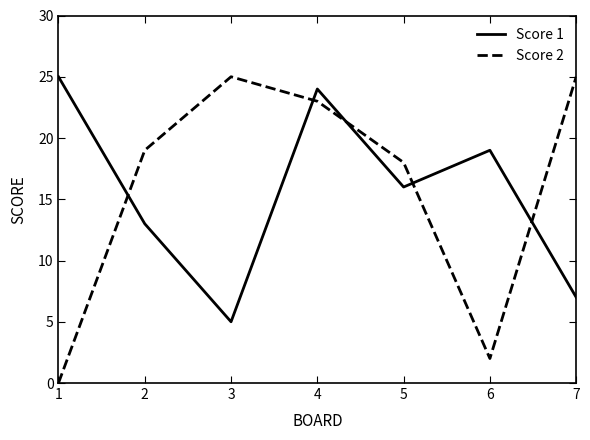

Where is the first local maximum for Score 2?

3